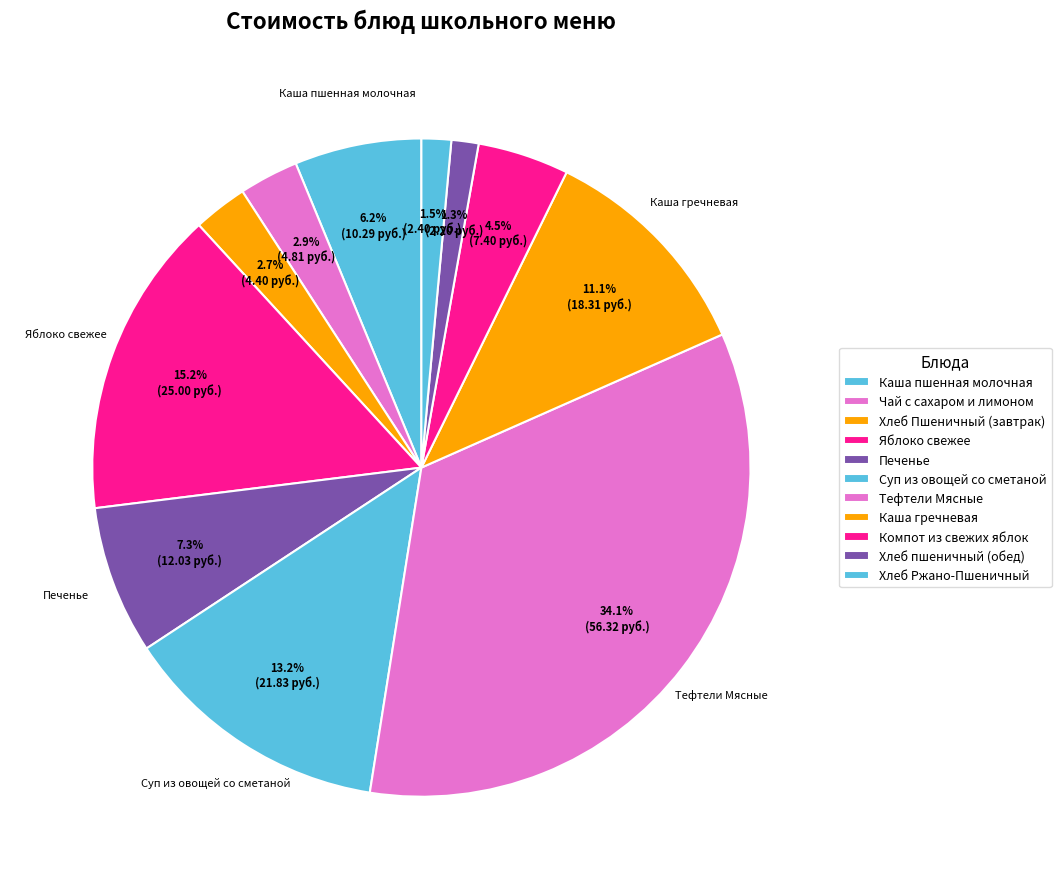

Is there any slice that represents more than half of the pie?

No